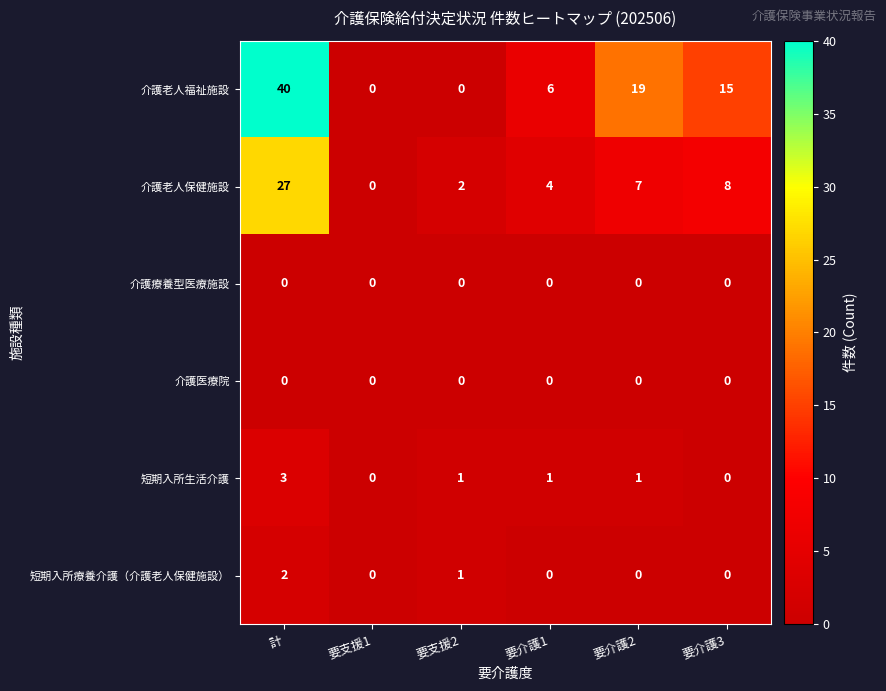

Is the value of 介護医療院 at 要介護1 greater than the value of 短期入所生活介護 at 要支援2?

No